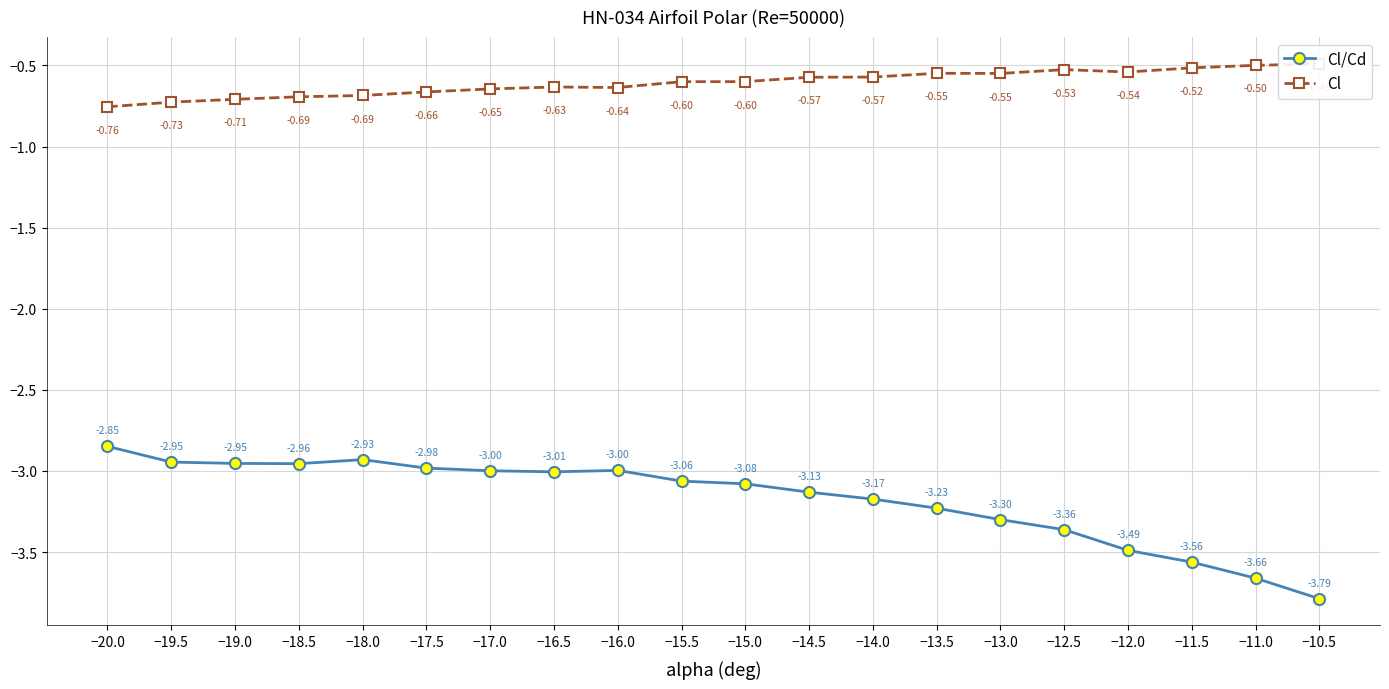

What are all the series names shown in the legend?

Cl/Cd, Cl